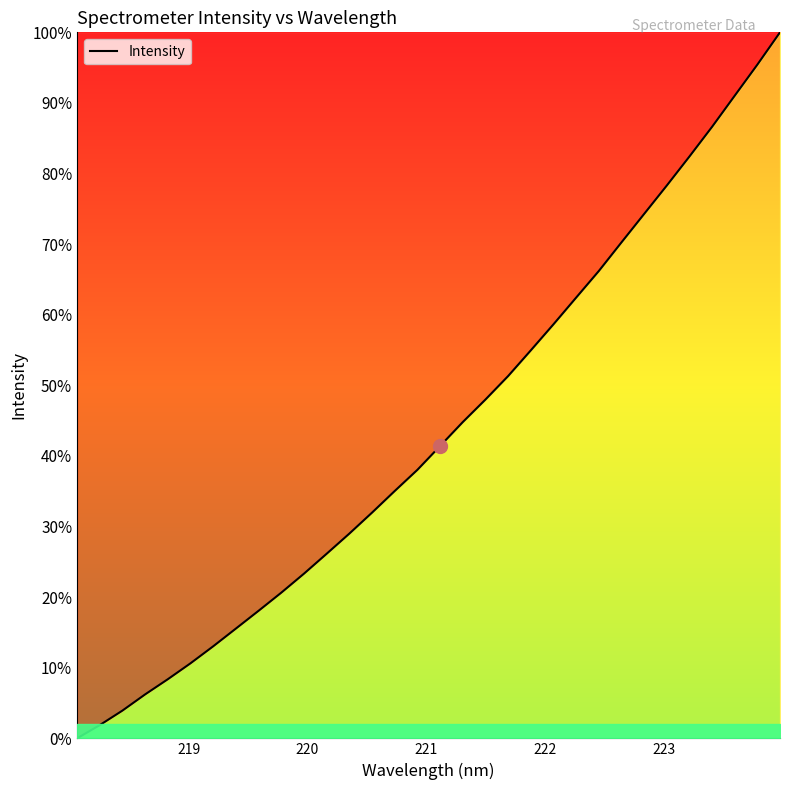

What is the difference between the maximum and minimum values?

100.0